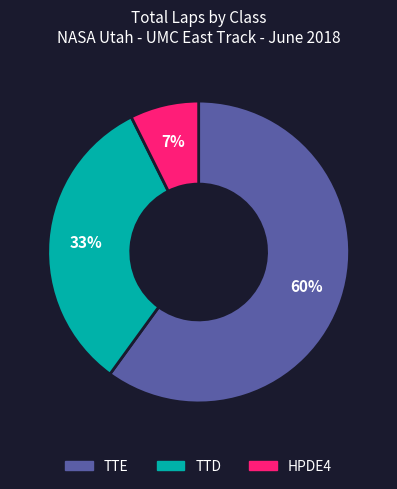

Which category has the biggest portion of the pie?

TTE